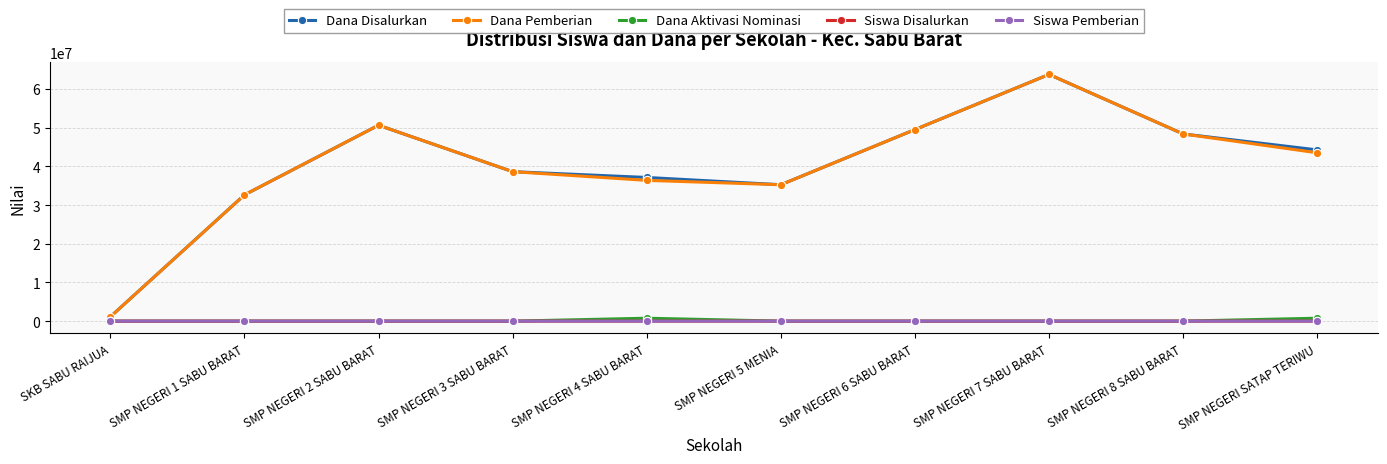

Which label corresponds to the largest value in the chart?

SMP NEGERI 7 SABU BARAT